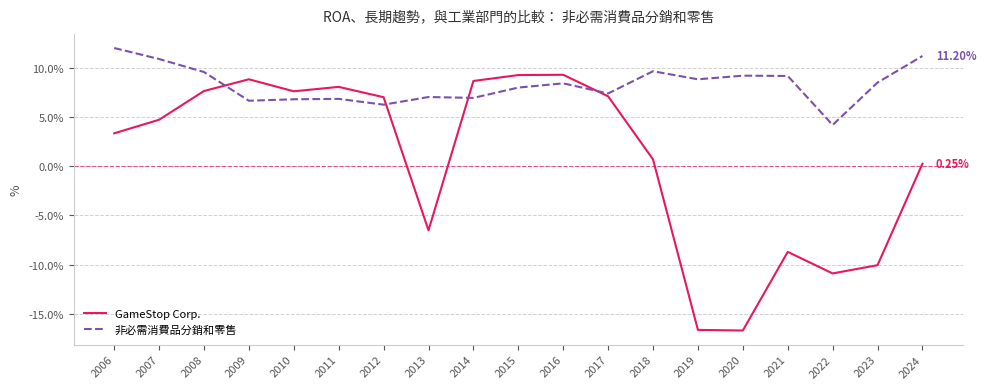

Reading left to right, what are all the values shown in this chart?

GameStop Corp.: 2006=0.0	2007=0.0	2008=0.1	2009=0.1	2010=0.1	2011=0.1	2012=0.1	2013=-0.1	2014=0.1	2015=0.1	2016=0.1	2017=0.1	2018=0.0	2019=-0.2	2020=-0.2	2021=-0.1	2022=-0.1	2023=-0.1	2024=0.0
非必需消費品分銷和零售: 2006=0.1	2007=0.1	2008=0.1	2009=0.1	2010=0.1	2011=0.1	2012=0.1	2013=0.1	2014=0.1	2015=0.1	2016=0.1	2017=0.1	2018=0.1	2019=0.1	2020=0.1	2021=0.1	2022=0.0	2023=0.1	2024=0.1